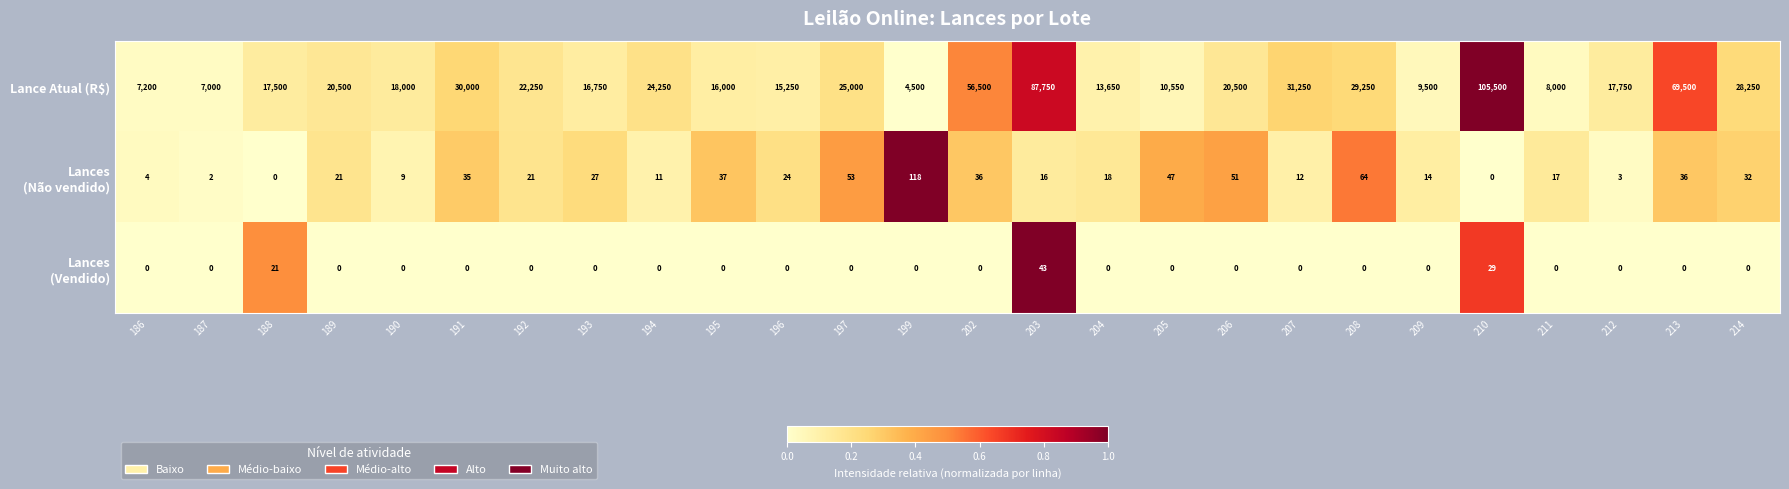

What is the maximum value for Lance Atual (R$)?

105500